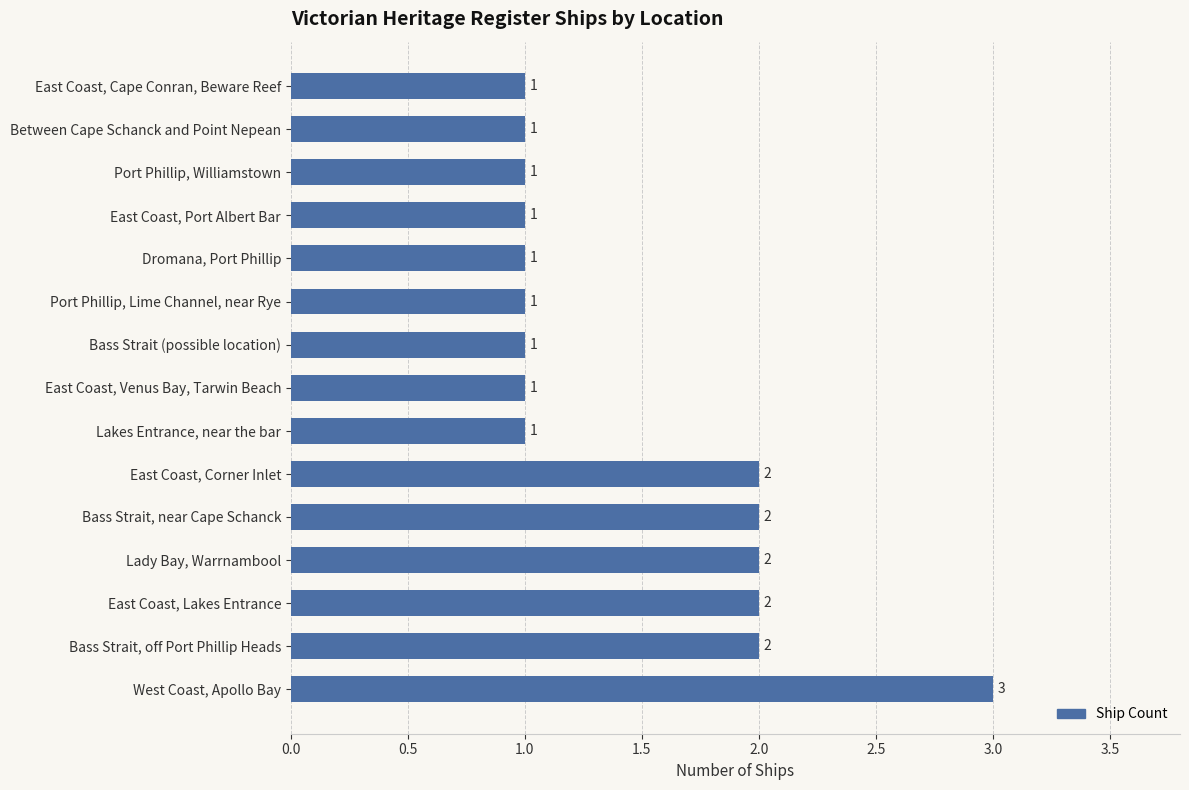

Which has a higher value, East Coast, Venus Bay, Tarwin Beach or West Coast, Apollo Bay?

West Coast, Apollo Bay